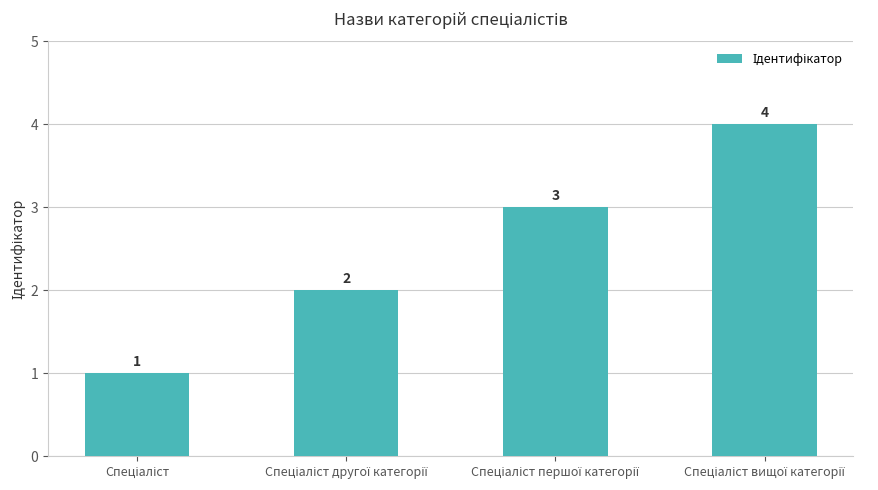

What is the difference between the maximum and minimum values?

3